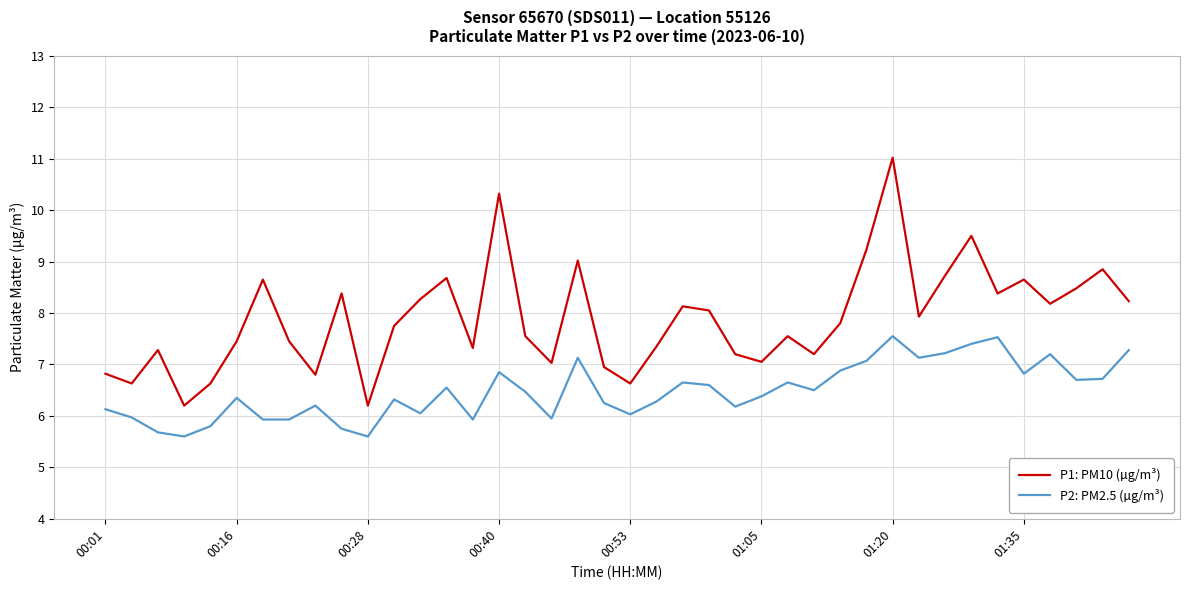

True or false: P1: PM10 (µg/m³) and P2: PM2.5 (µg/m³) cross at least once.

False